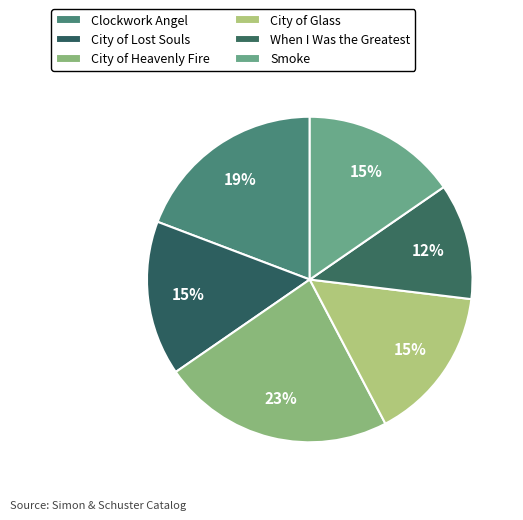

Does When I Was the Greatest account for over 50% of the chart?

No